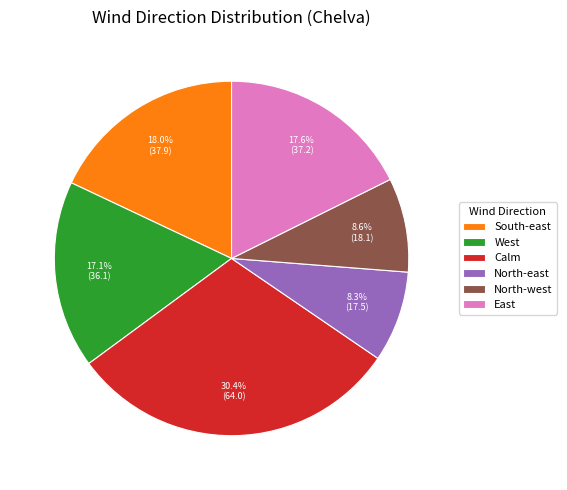

To the nearest percent, what is the average slice percentage?

17%